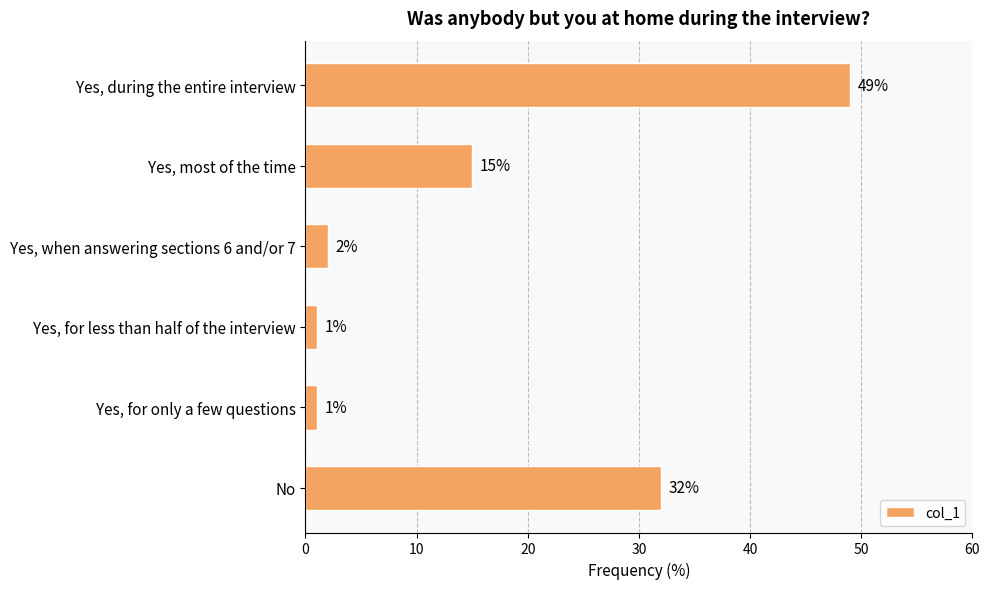

What is the difference between the second highest and second lowest values?

31